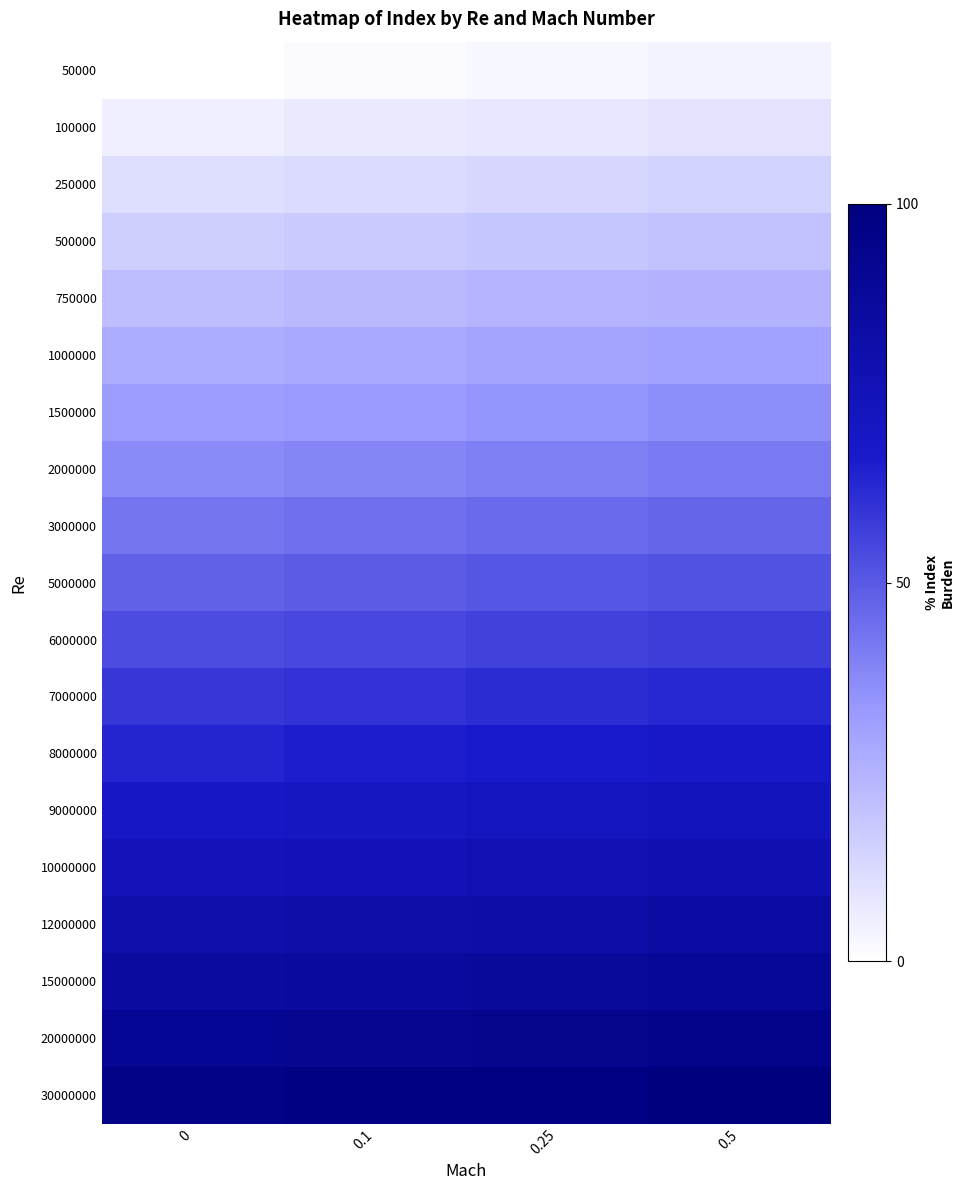

Reading left to right, transcribe all the data shown in this chart.

50000: 0=0.0	0.1=1.3	0.25=2.7	0.5=4.0
100000: 0=5.3	0.1=6.7	0.25=8.0	0.5=9.3
250000: 0=10.7	0.1=12.0	0.25=13.3	0.5=14.7
500000: 0=16.0	0.1=17.3	0.25=18.7	0.5=20.0
750000: 0=21.3	0.1=22.7	0.25=24.0	0.5=25.3
1000000: 0=26.7	0.1=28.0	0.25=29.3	0.5=30.7
1500000: 0=32.0	0.1=33.3	0.25=34.7	0.5=36.0
2000000: 0=37.3	0.1=38.7	0.25=40.0	0.5=41.3
3000000: 0=42.7	0.1=44.0	0.25=45.3	0.5=46.7
5000000: 0=48.0	0.1=49.3	0.25=50.7	0.5=52.0
6000000: 0=53.3	0.1=54.7	0.25=56.0	0.5=57.3
7000000: 0=58.7	0.1=60.0	0.25=61.3	0.5=62.7
8000000: 0=64.0	0.1=65.3	0.25=66.7	0.5=68.0
9000000: 0=69.3	0.1=70.7	0.25=72.0	0.5=73.3
10000000: 0=74.7	0.1=76.0	0.25=77.3	0.5=78.7
12000000: 0=80.0	0.1=81.3	0.25=82.7	0.5=84.0
15000000: 0=85.3	0.1=86.7	0.25=88.0	0.5=89.3
20000000: 0=90.7	0.1=92.0	0.25=93.3	0.5=94.7
30000000: 0=96.0	0.1=97.3	0.25=98.7	0.5=100.0